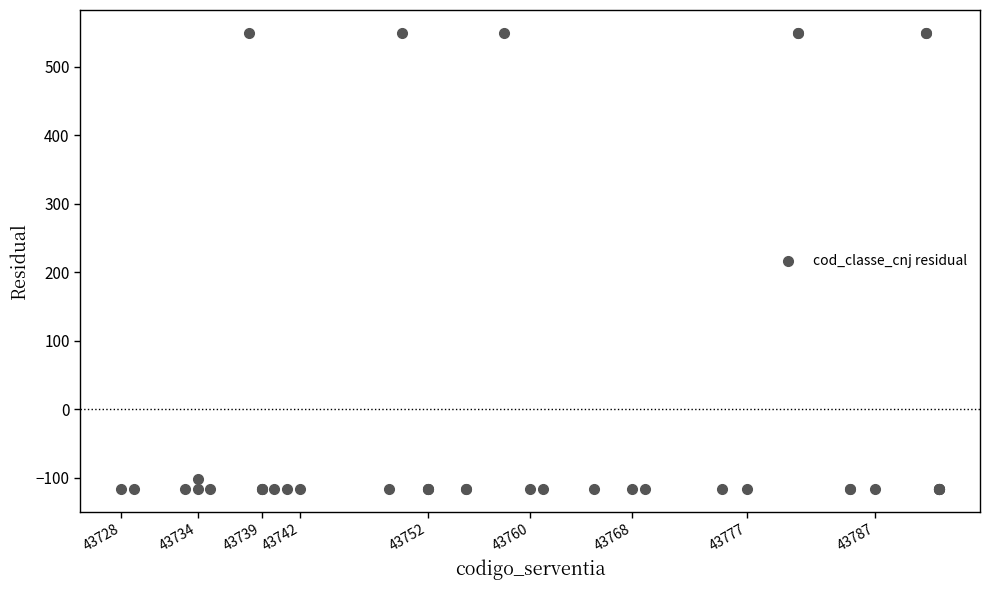

What Y value in the scatter plot is closest to 216?

-102.1